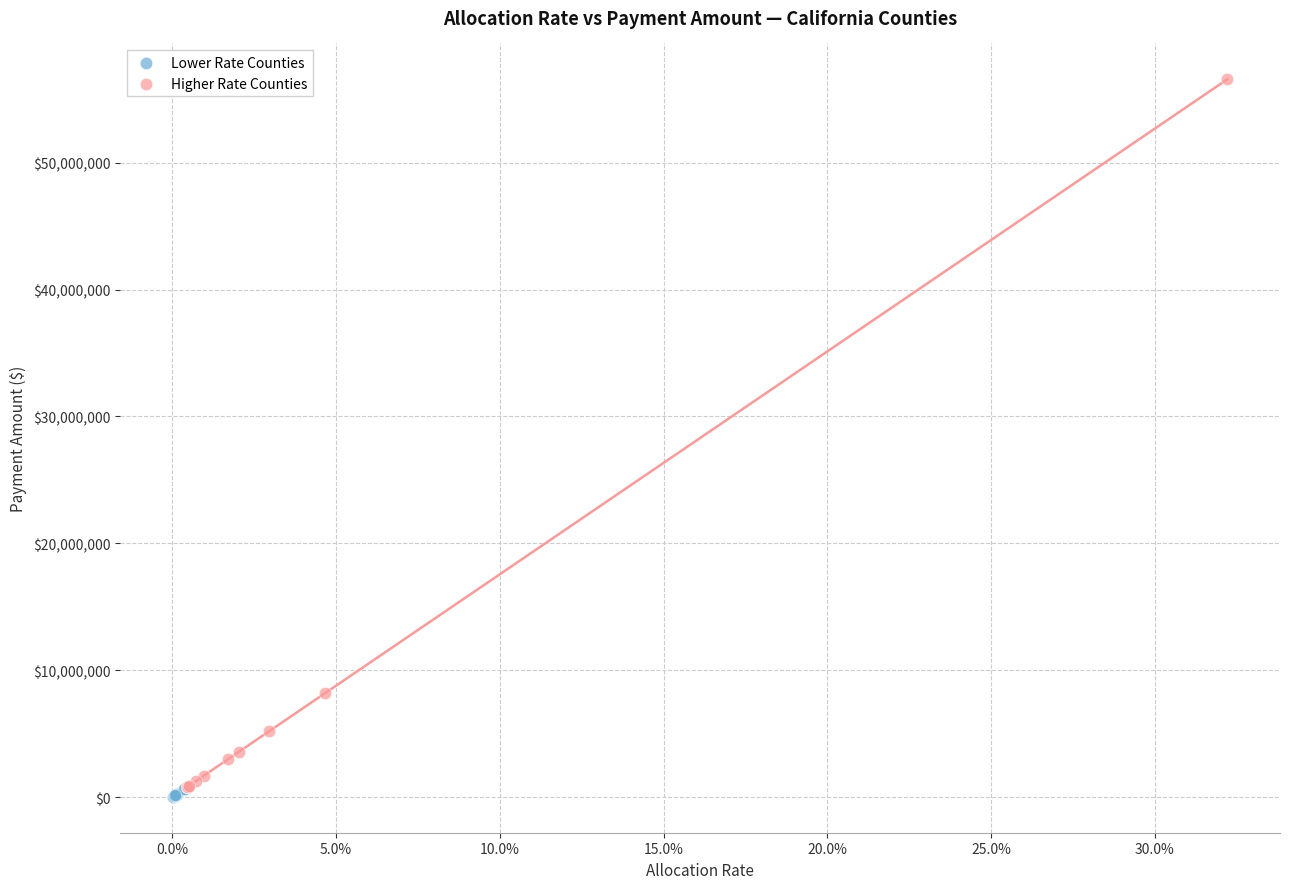

Which series reaches the maximum Y coordinate?

Higher Rate Counties